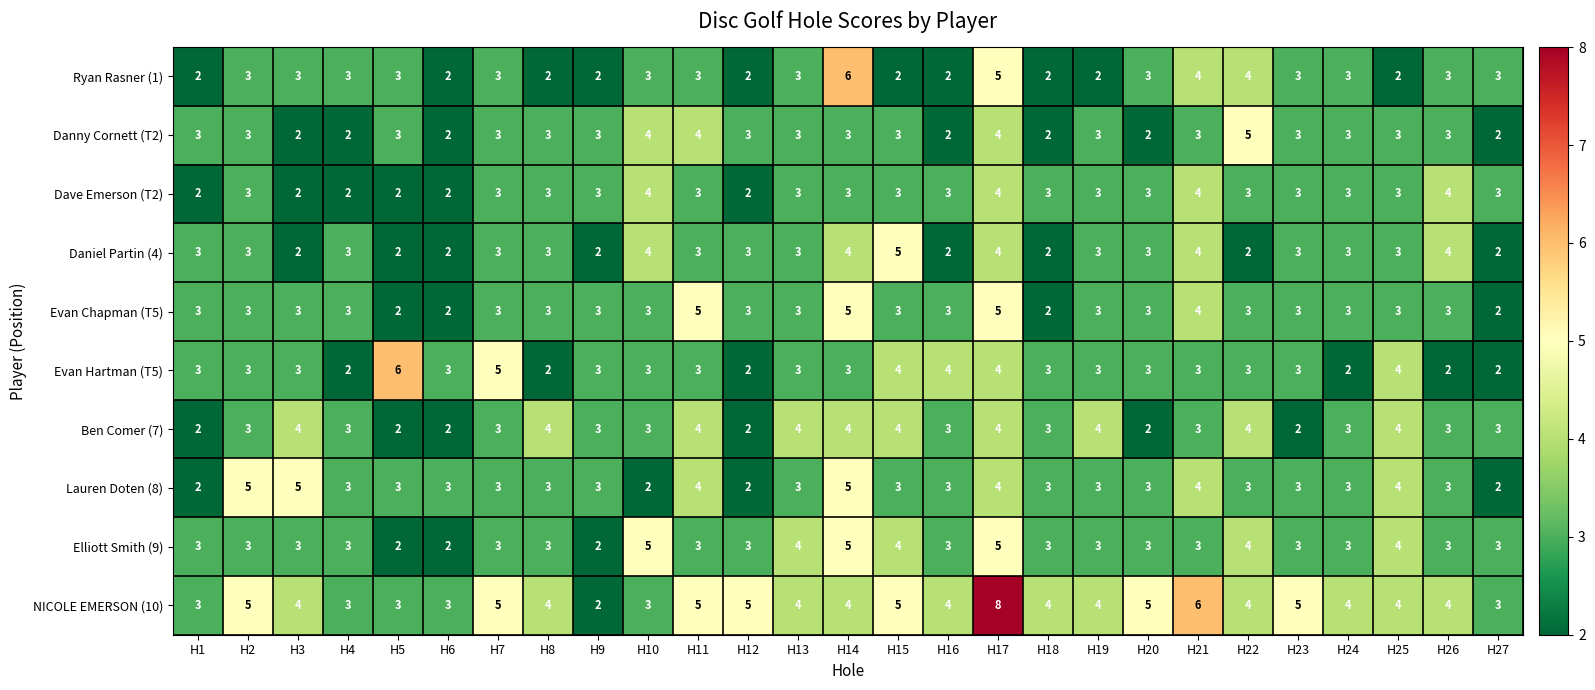

Which series has the largest range (max minus min)?

NICOLE EMERSON (10)